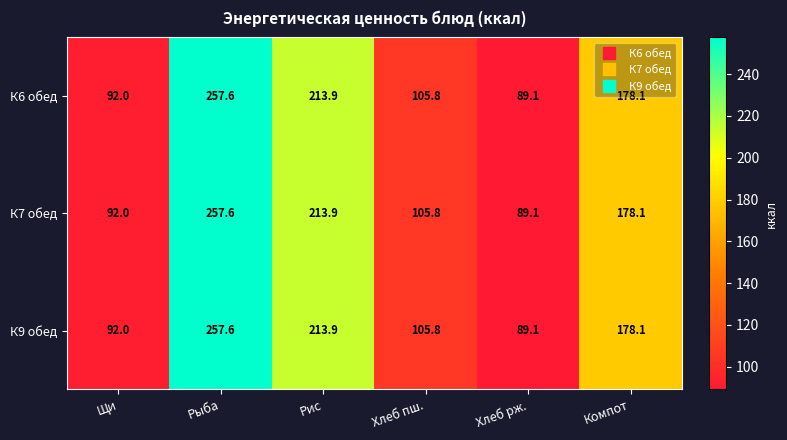

What is the average value of the К7 обед series?

156.1